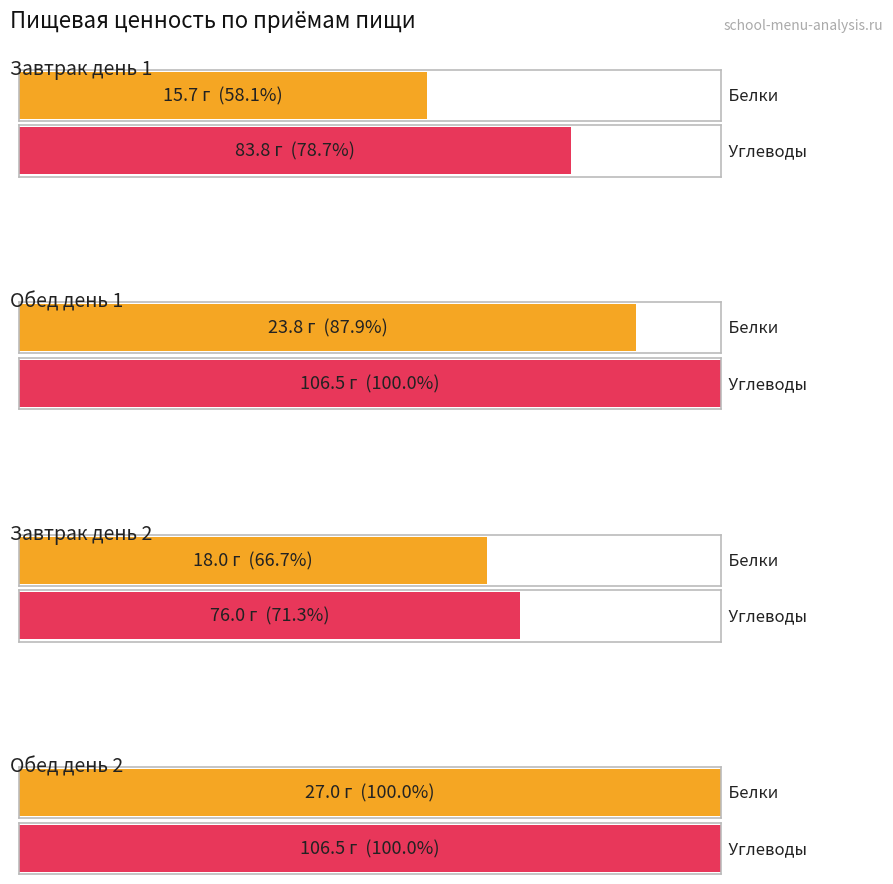

What is the sum of the Белки values at Обед день 1 and Завтрак день 2?

41.8